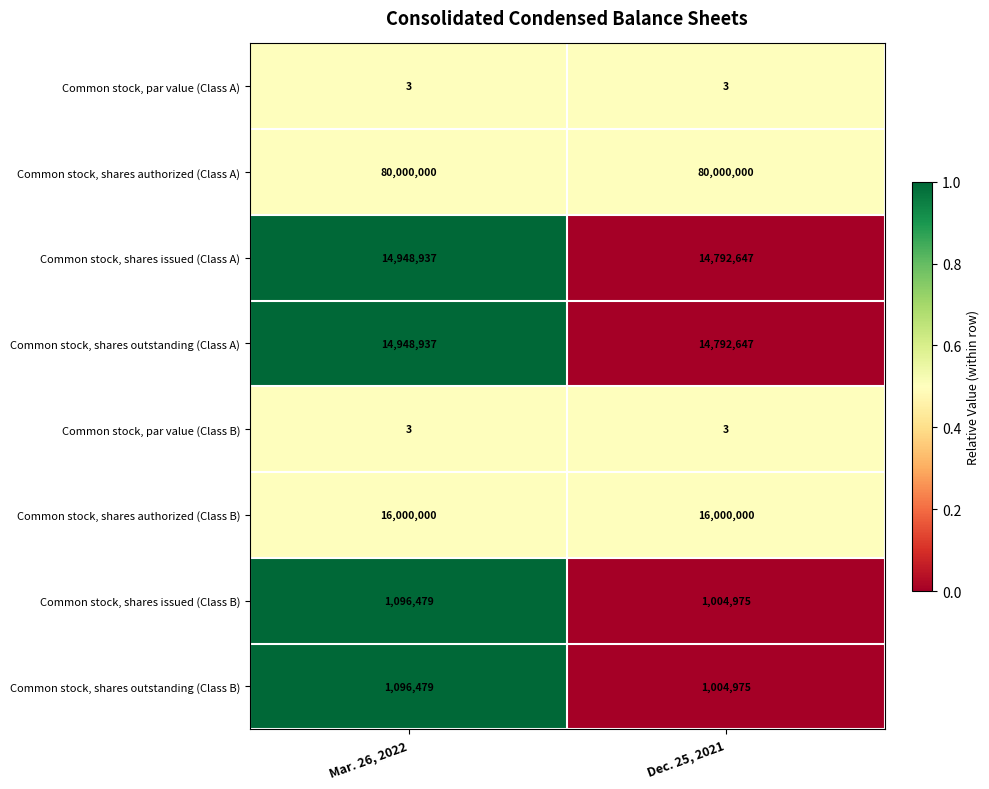

What value does the Common stock, par value (Class A) series have at Dec. 25, 2021?

3